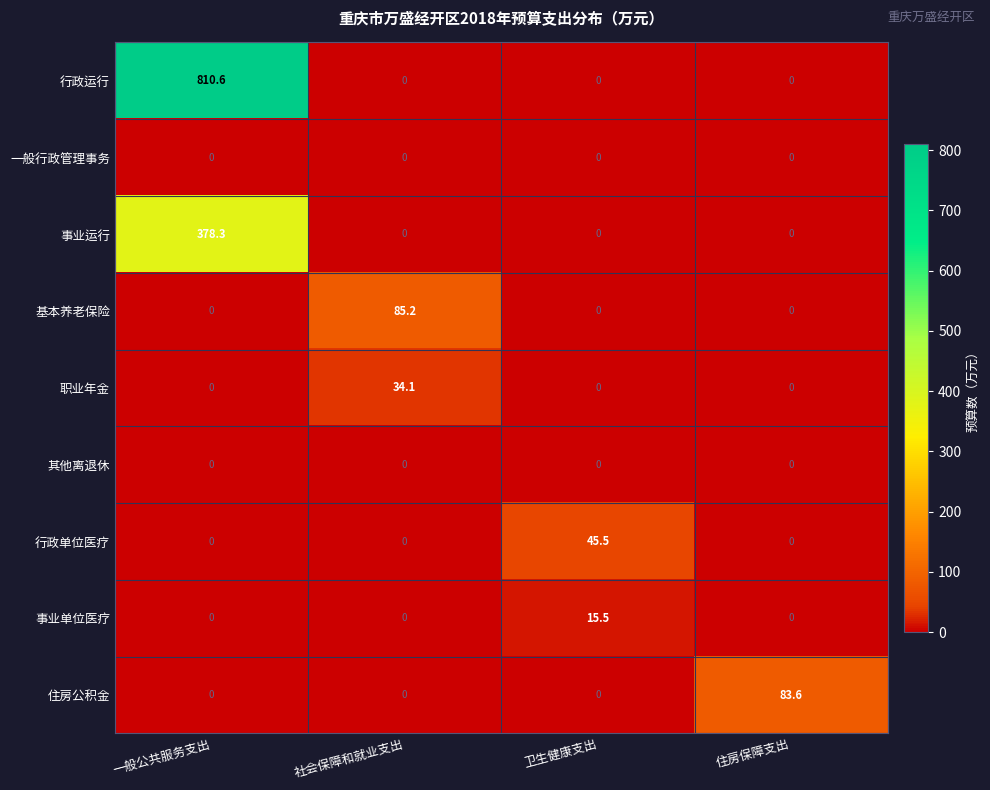

What is the greatest value displayed?

810.6